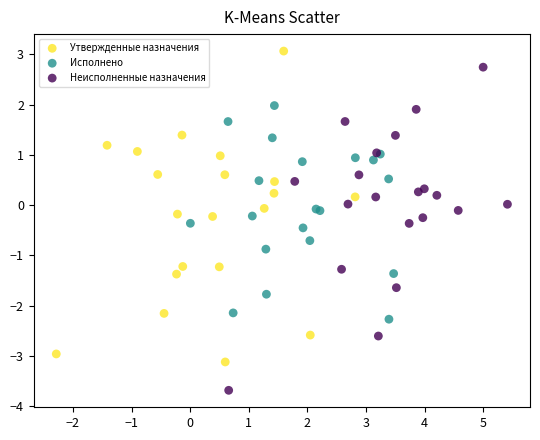

Which series contains the lowest Y value?

Неисполненные назначения